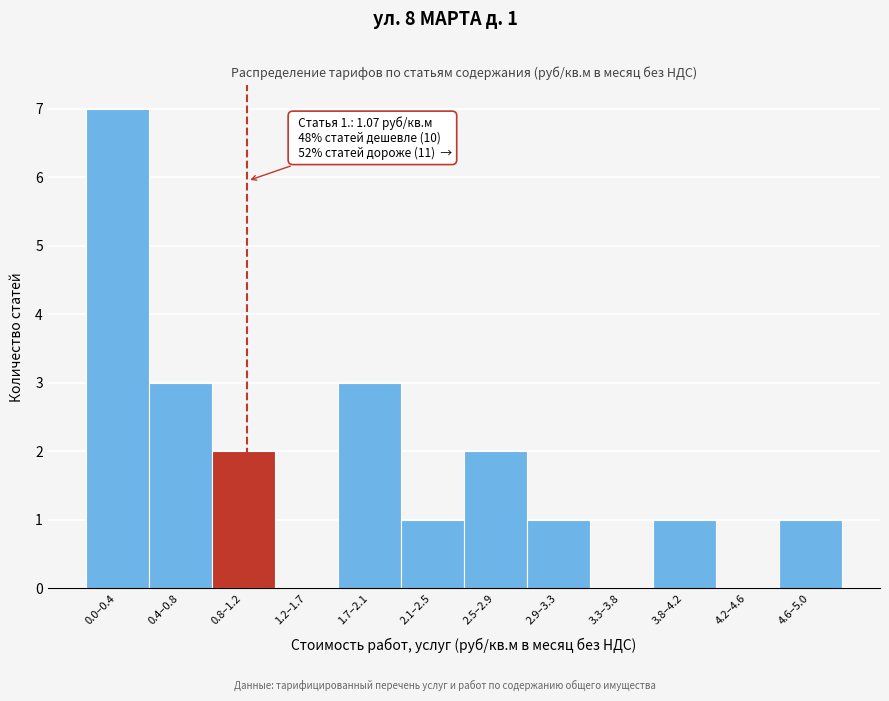

Reading left to right, what are all the values shown in this chart?

0.0–0.4=7	0.4–0.8=3	0.8–1.2=2	1.2–1.7=0	1.7–2.1=3	2.1–2.5=1	2.5–2.9=2	2.9–3.3=1	3.3–3.8=0	3.8–4.2=1	4.2–4.6=0	4.6–5.0=1